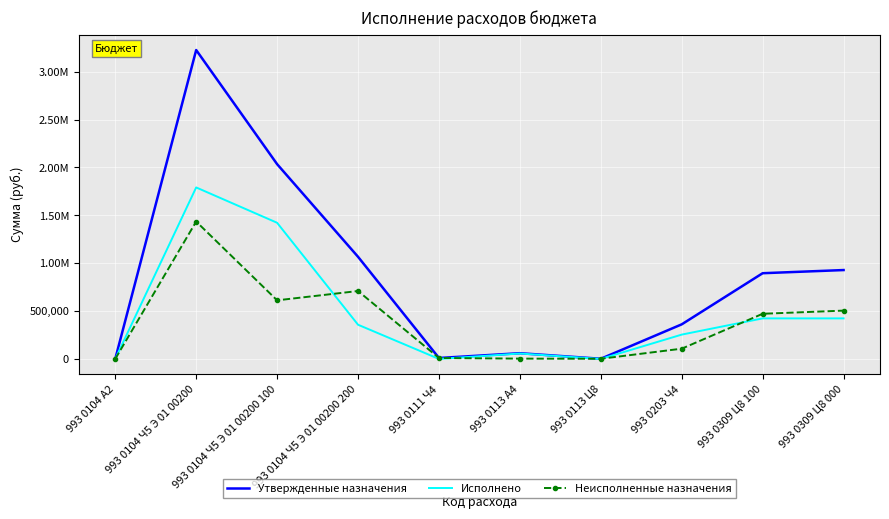

Reading left to right, extract all data points from this chart.

Утвержденные назначения: 600.0	3226200.0	2034400.0	1066800.0	10000.0	60000.0	2000.0	361400.0	895400.0	928400.0
Исполнено: 0.0	1791155.2	1422163.8	357307.8	0.0	56600.0	0.0	254189.7	423599.6	423599.6
Неисполненные назначения: 600.0	1435044.8	612236.2	709492.2	10000.0	3400.0	2000.0	107210.3	471800.4	504800.4